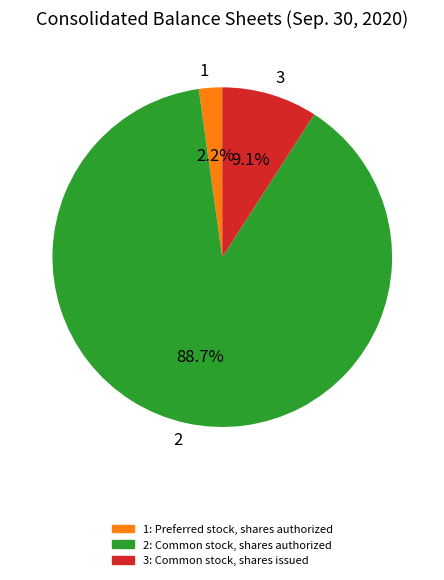

Which category has the biggest portion of the pie?

2